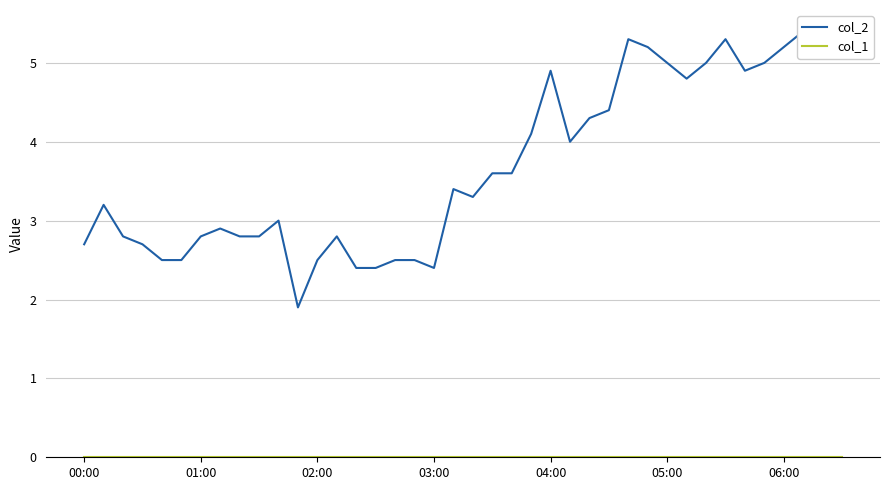

Which series changed the most between 23 and 32?

col_2